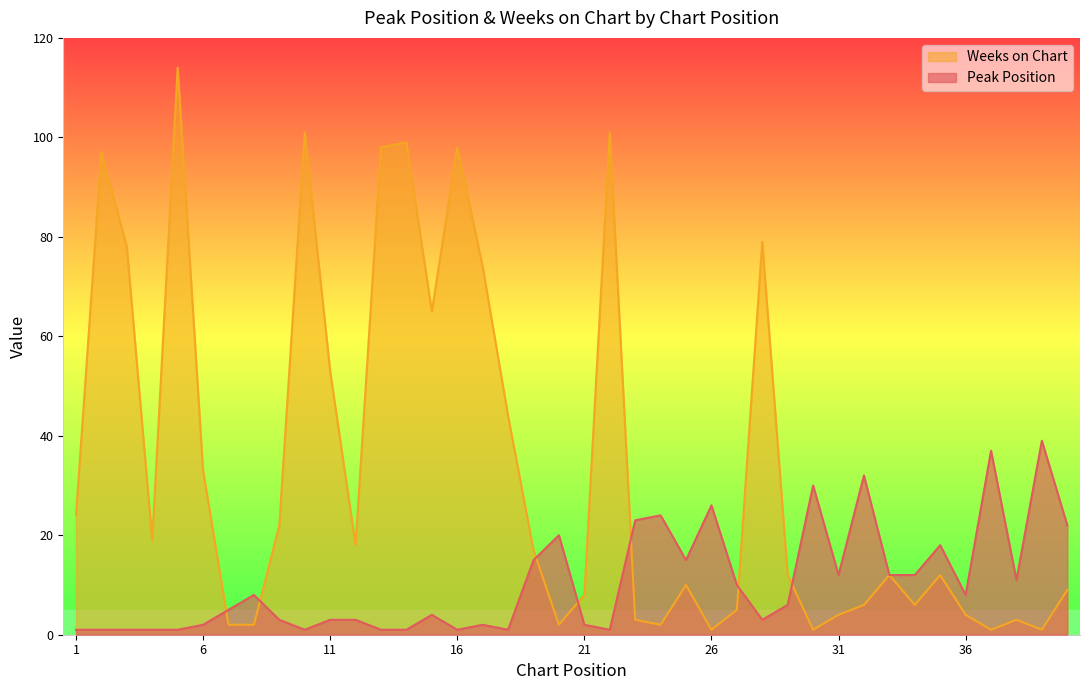

Which series has the widest spread of values?

Weeks on Chart